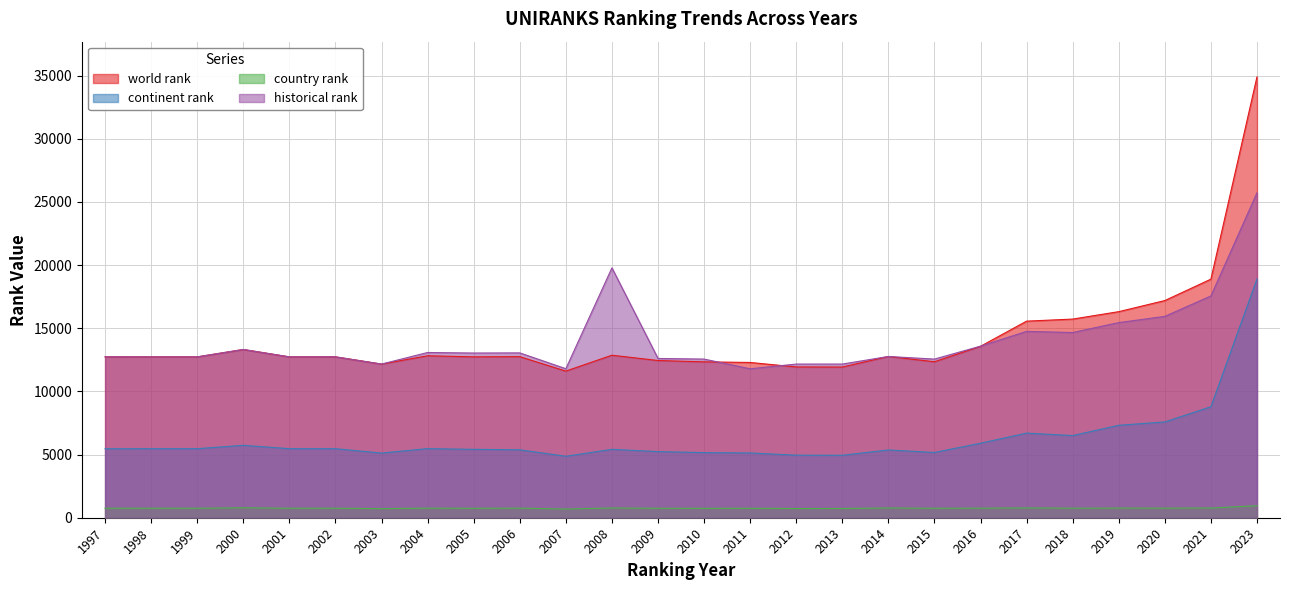

True or false: historical rank and country rank cross at least once.

False